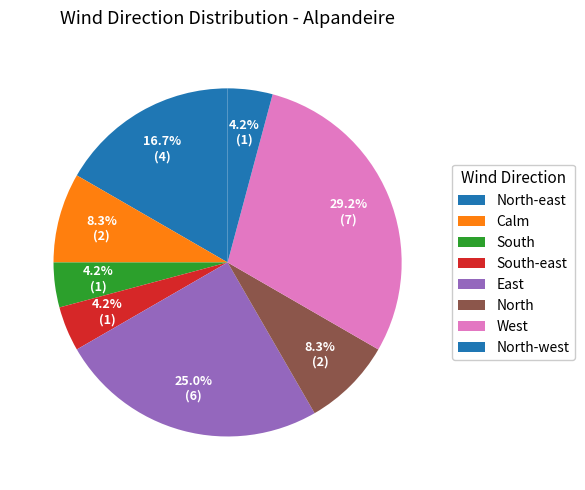

How many slices are in this pie chart?

8